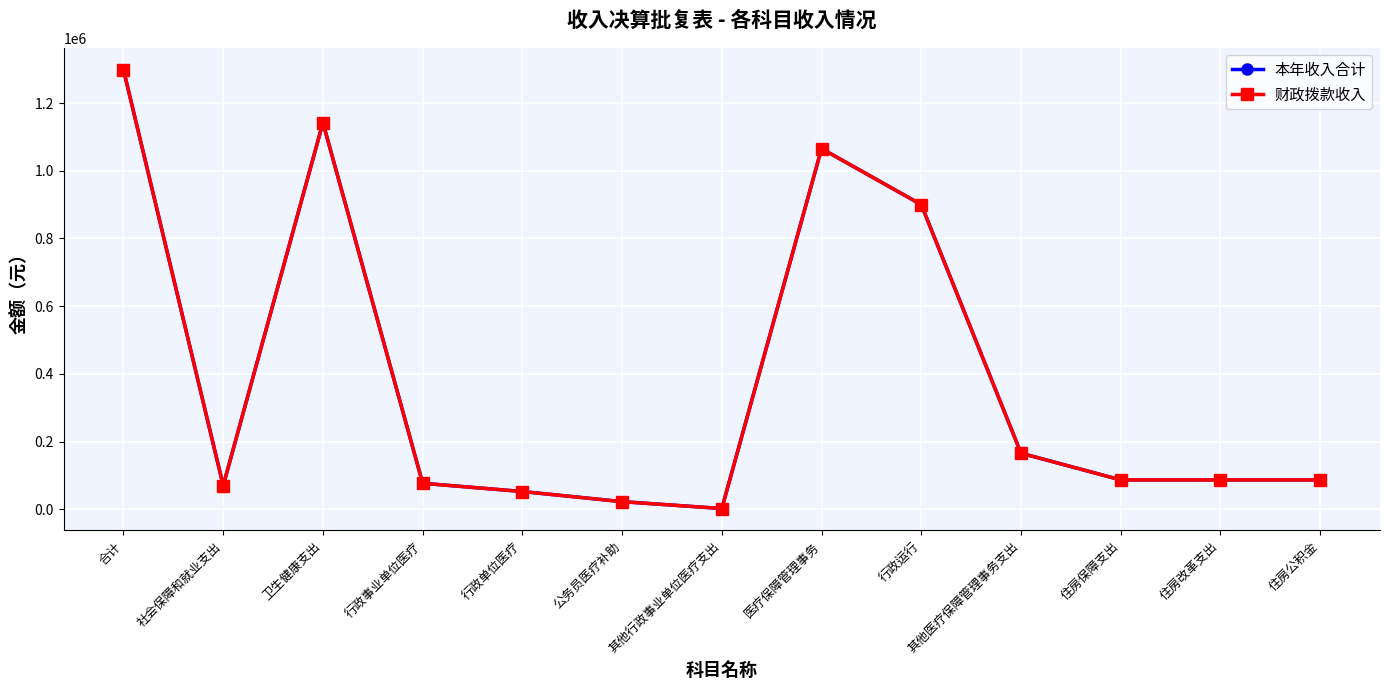

Is this an area chart (filled region under the line)?

No